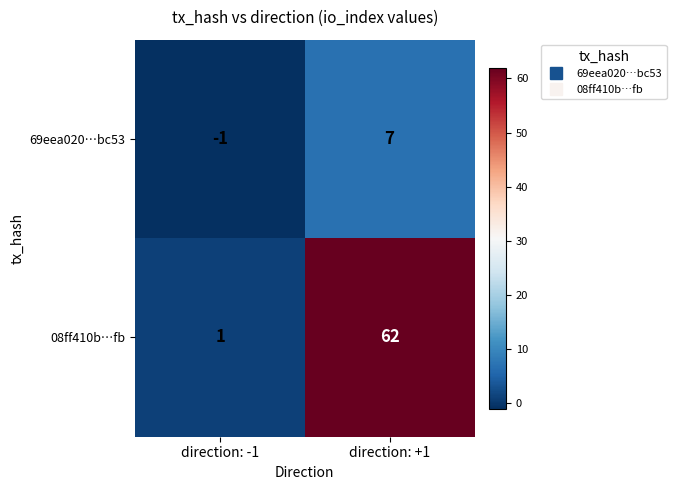

The 69eea020…bc53 series shows -1 at direction: -1. True or false?

True